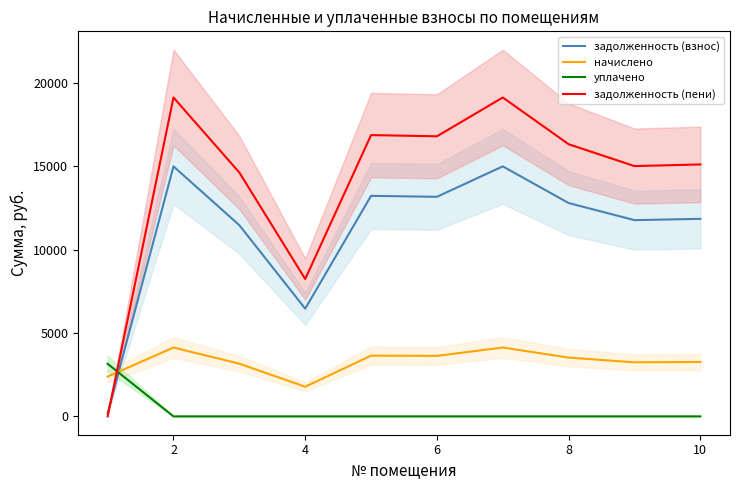

Where is the first local maximum for задолженность (пени)?

2